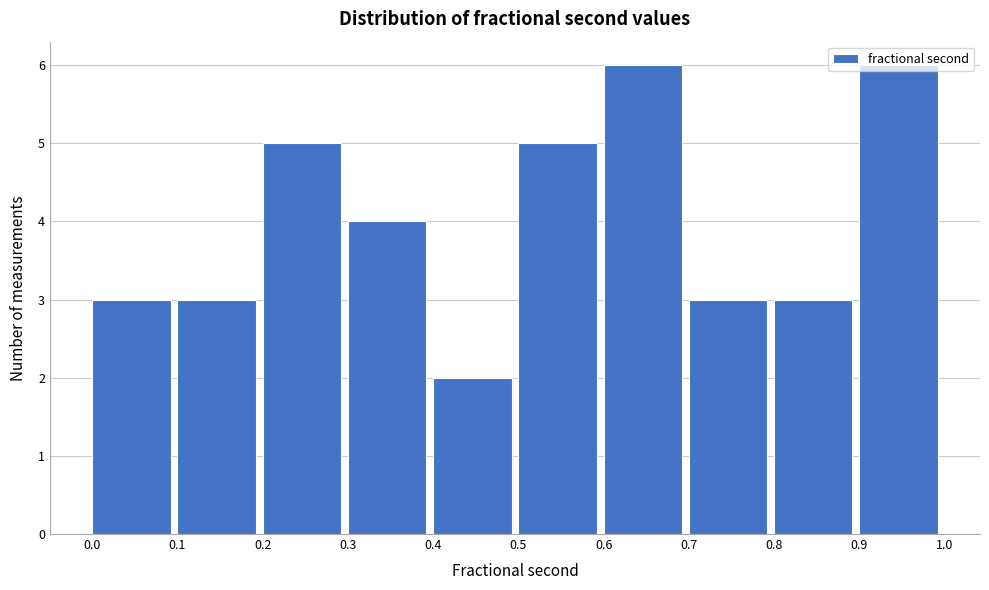

What is the height of the bar covering 0.8 to 0.9 on the x-axis? The values are not printed on the chart, so give them approximately, as read against the axis.

3